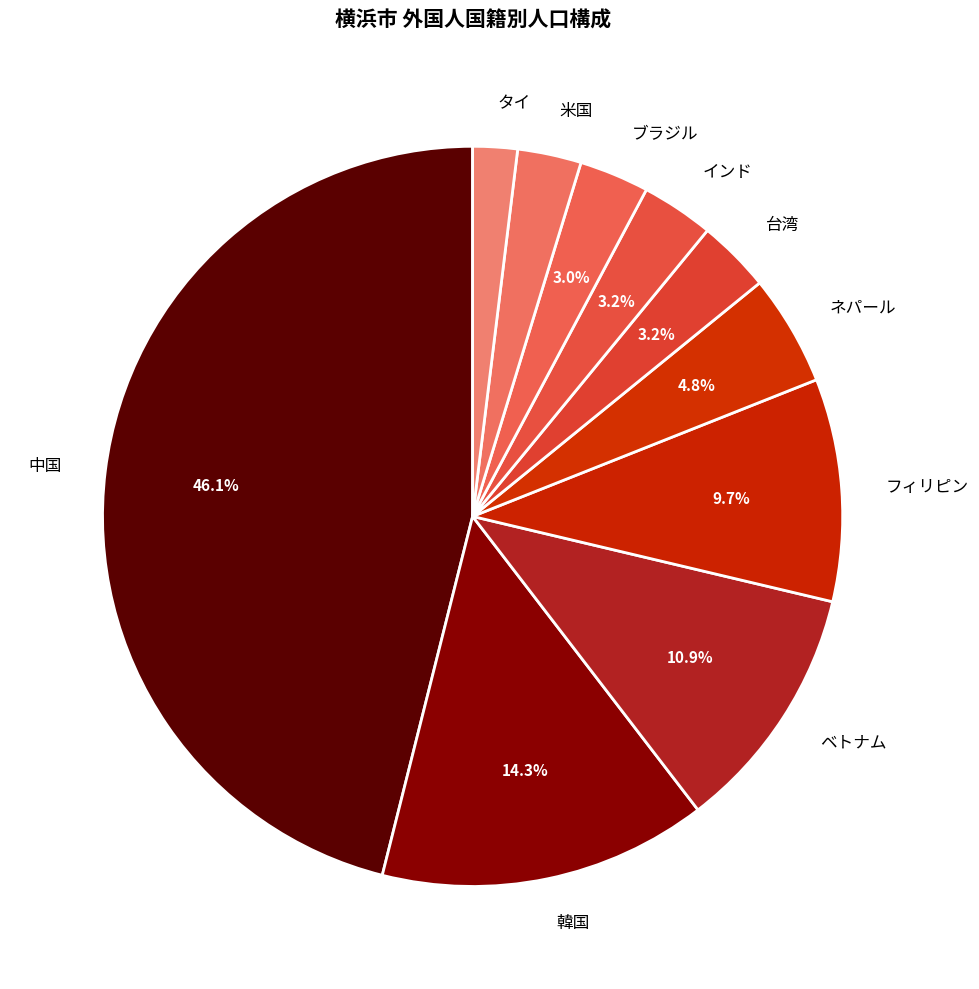

What percentage is the 米国 slice, to the nearest percent?

3%